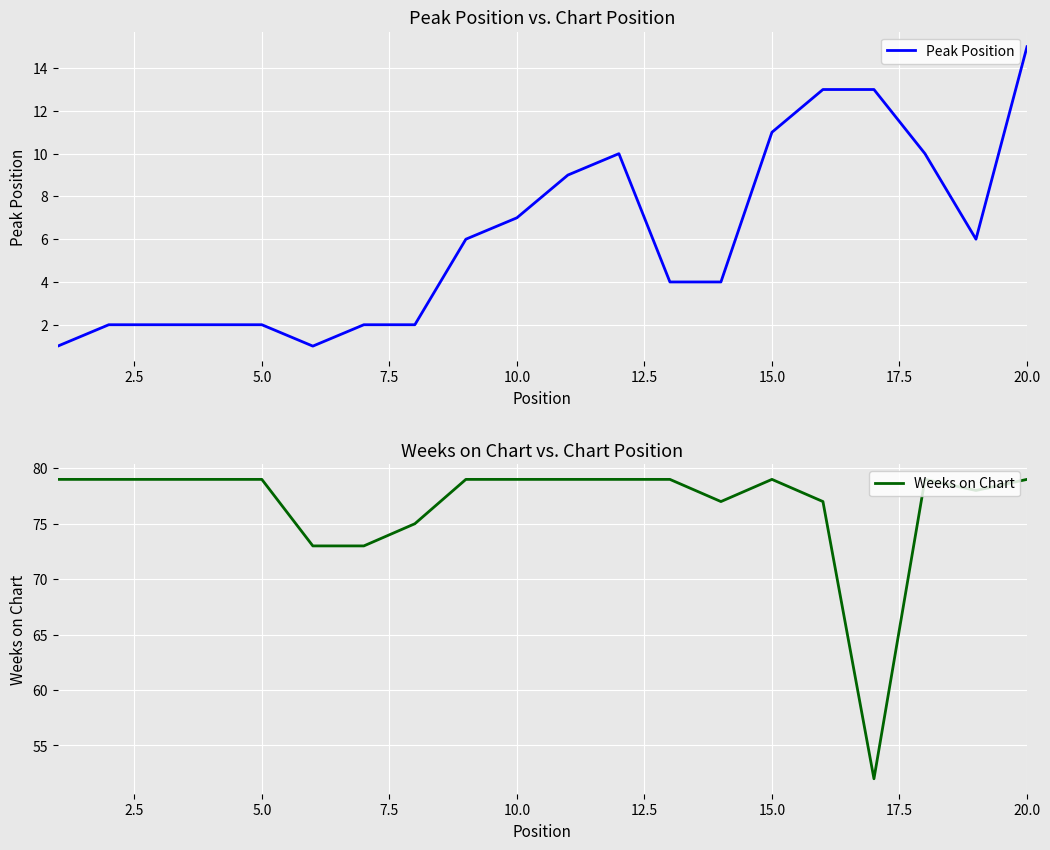

What is the sum of all Peak Position values?

122